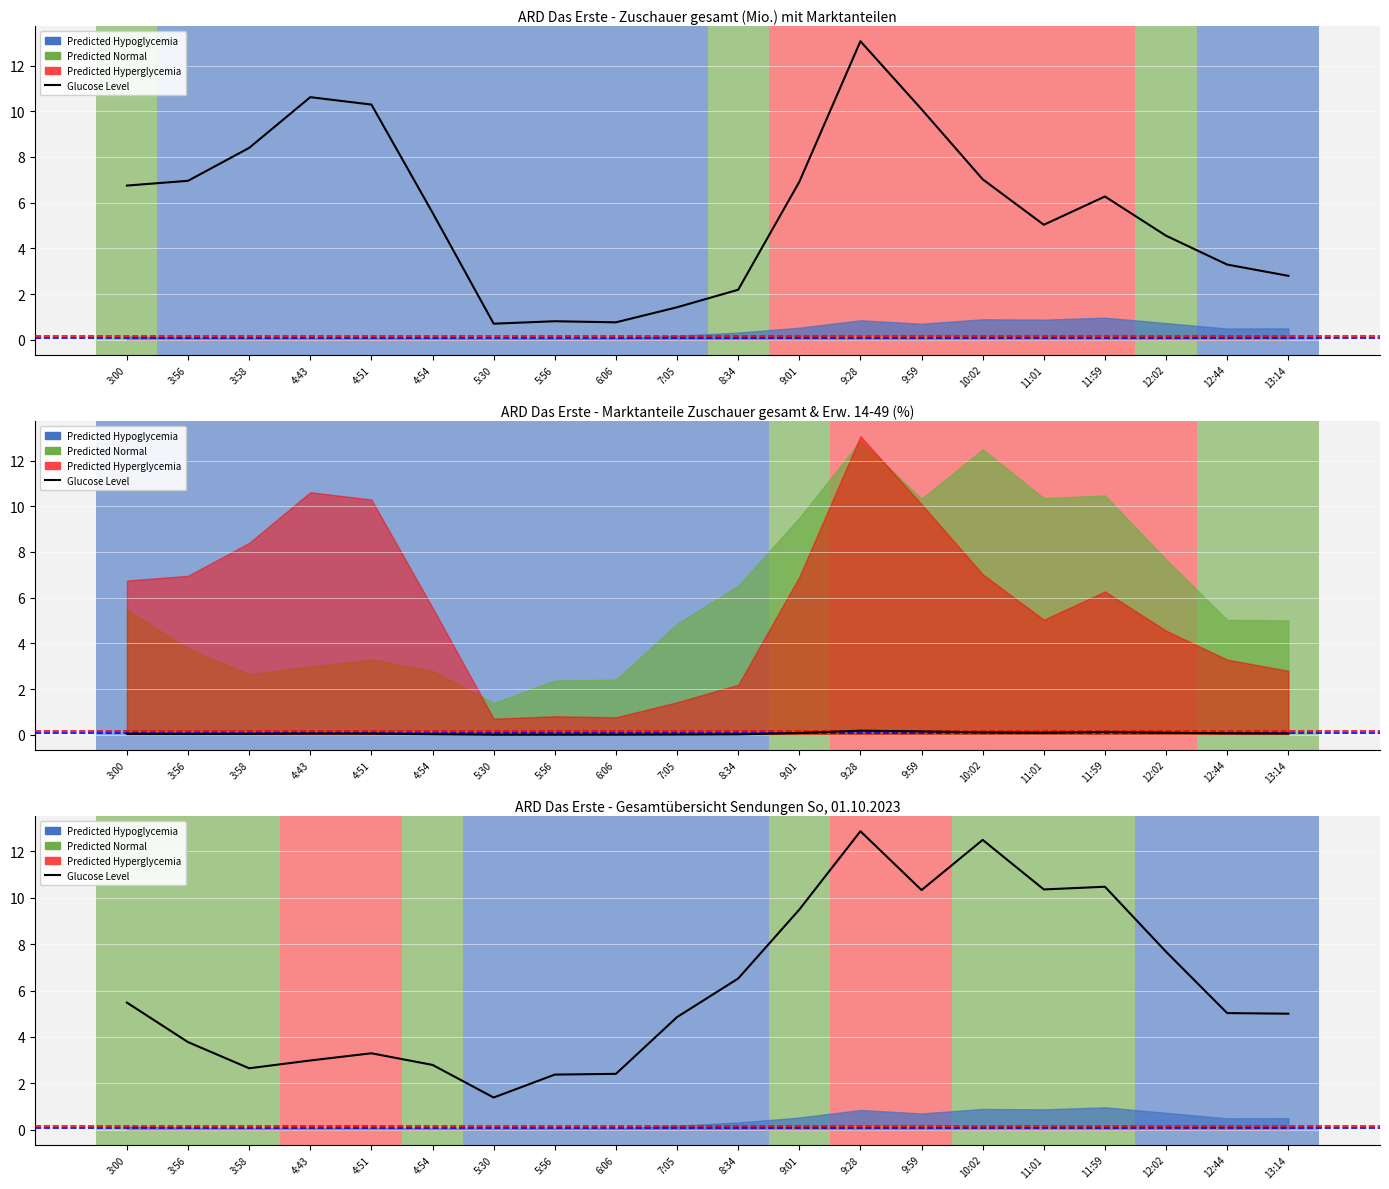

In Erw 14-49 Sehb, how many points are higher than both neighbors (excluding endpoints)?

3